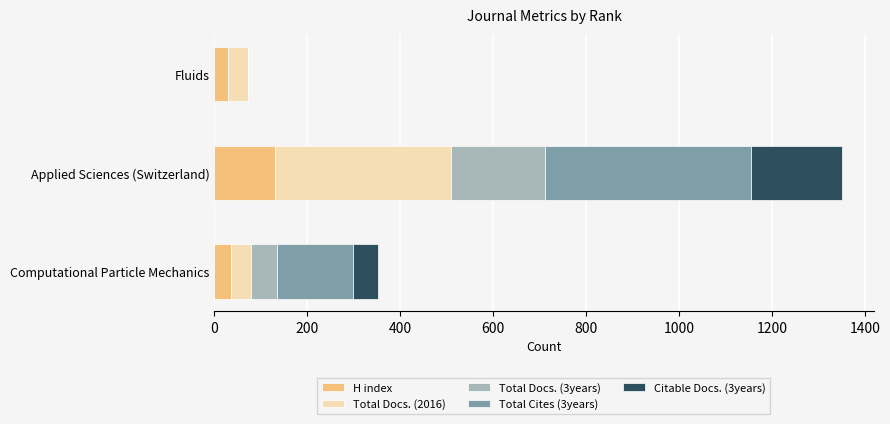

What is the highest value of the H index series?

130